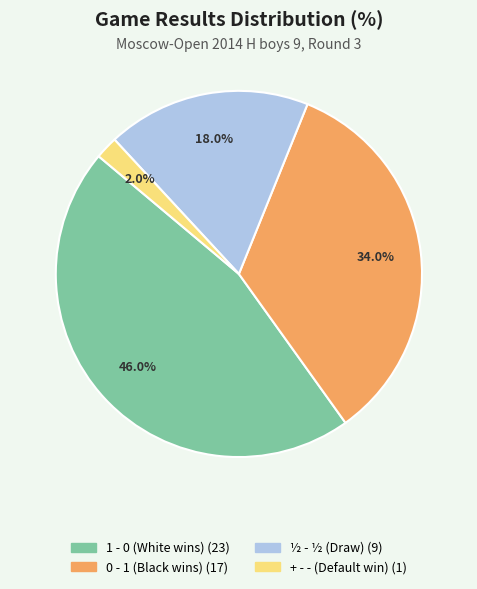

Is there a majority slice in this chart?

No